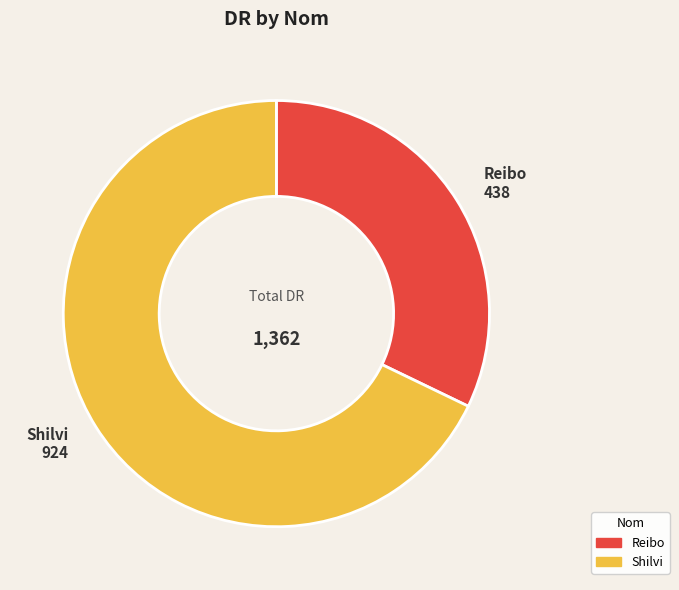

Does any single category account for the majority?

Yes